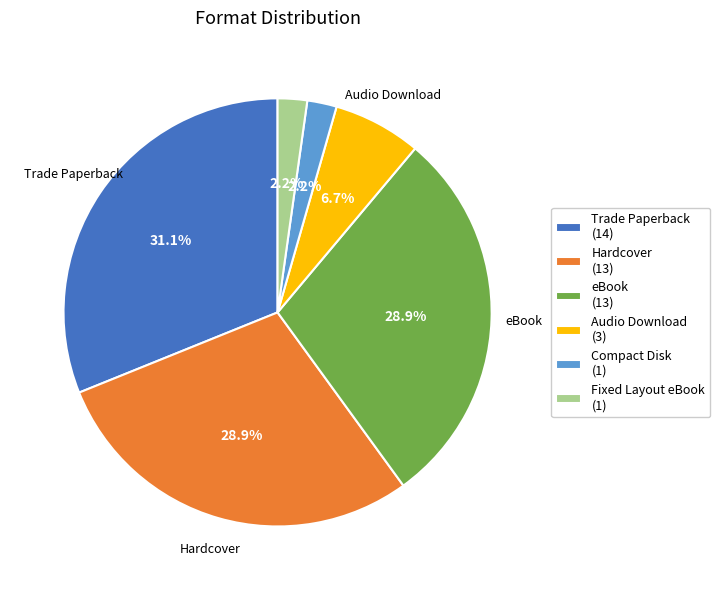

Does any single category account for the majority?

No